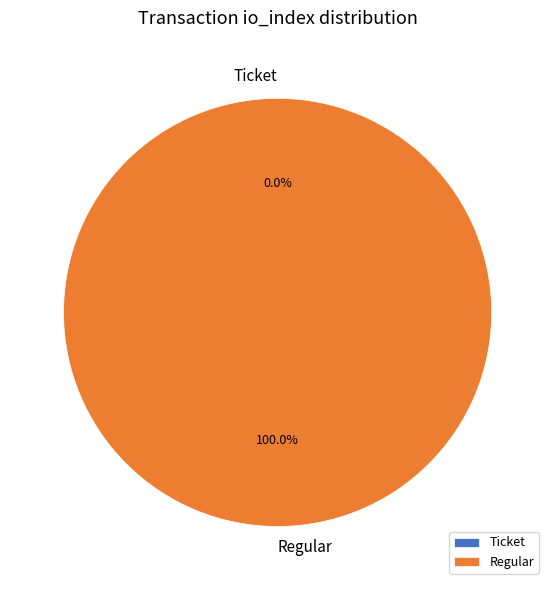

What percentage do Ticket and Regular together represent?

100.0%